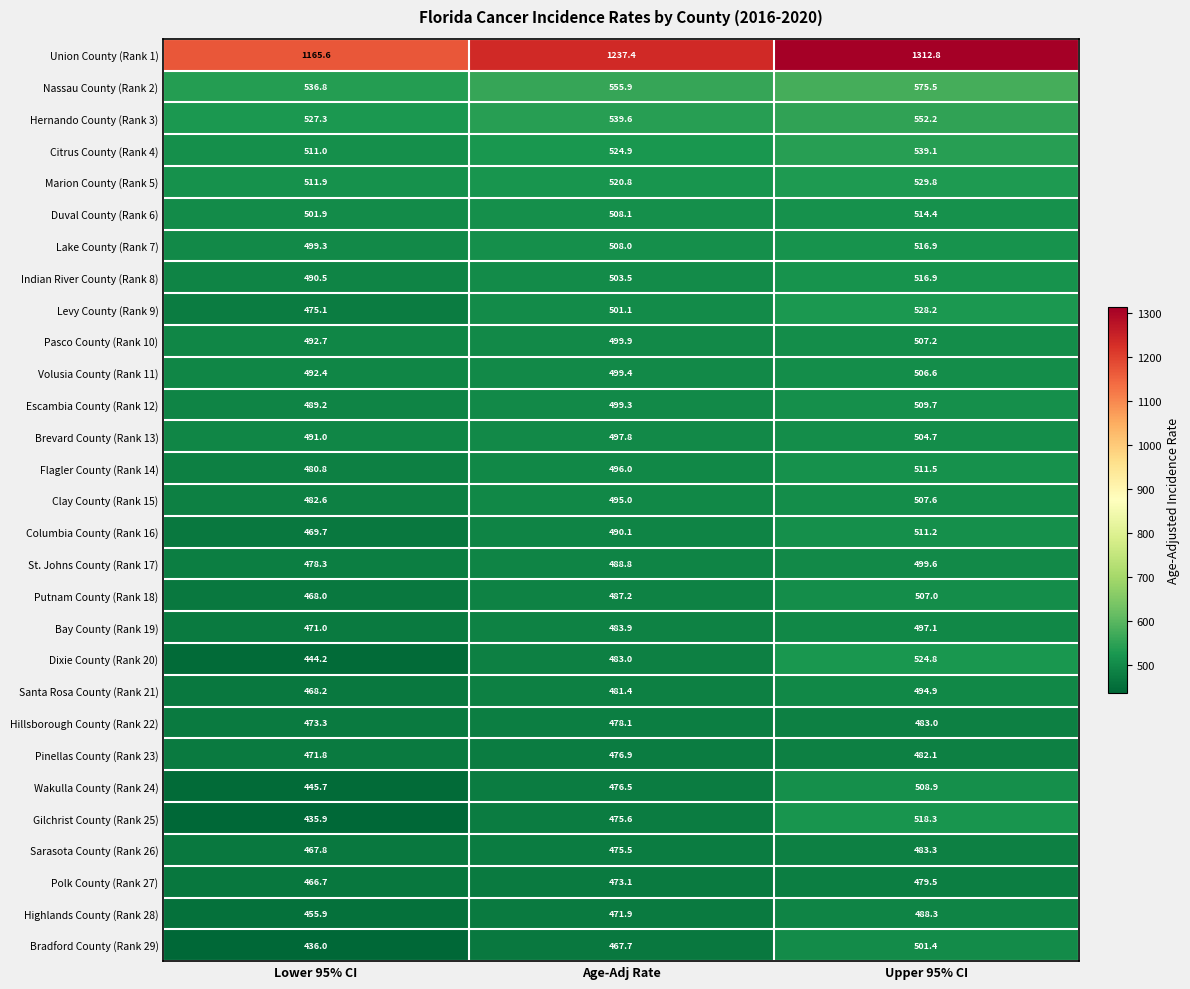

Is the value of Lake County (Rank 7) at Upper 95% CI greater than the value of Columbia County (Rank 16) at Lower 95% CI?

Yes